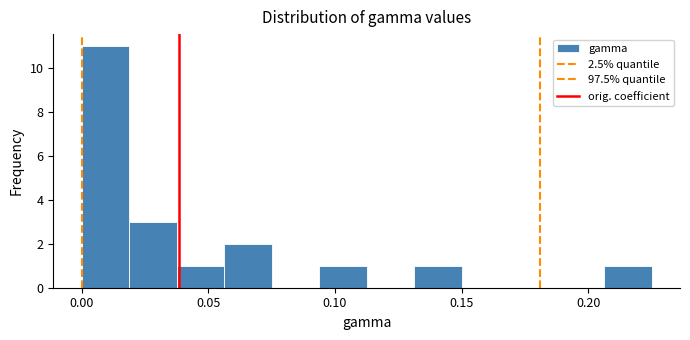

Read against the x-axis, roughly where is the centre of the tallest bar?

0.010